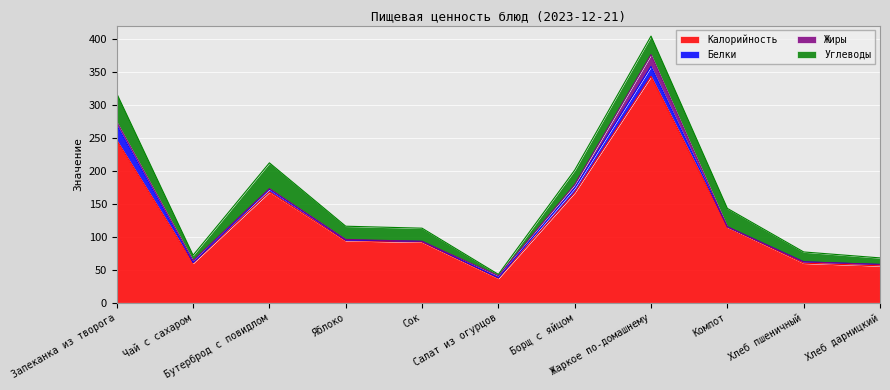

Which category has the highest value across all series?

Жаркое по-домашнему